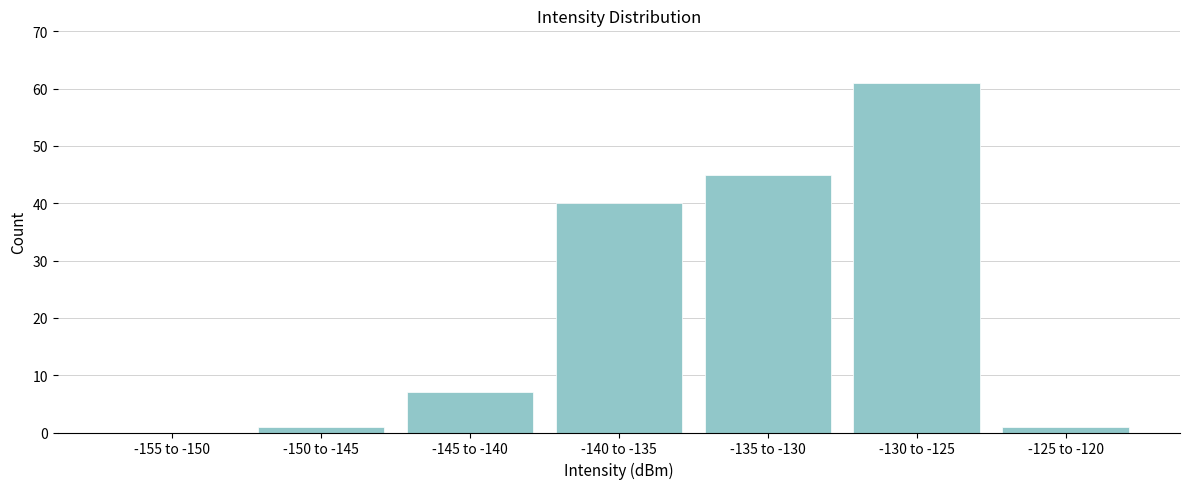

Reading left to right, transcribe all the data shown in this chart.

-155 to -150=0	-150 to -145=1	-145 to -140=7	-140 to -135=40	-135 to -130=45	-130 to -125=61	-125 to -120=1